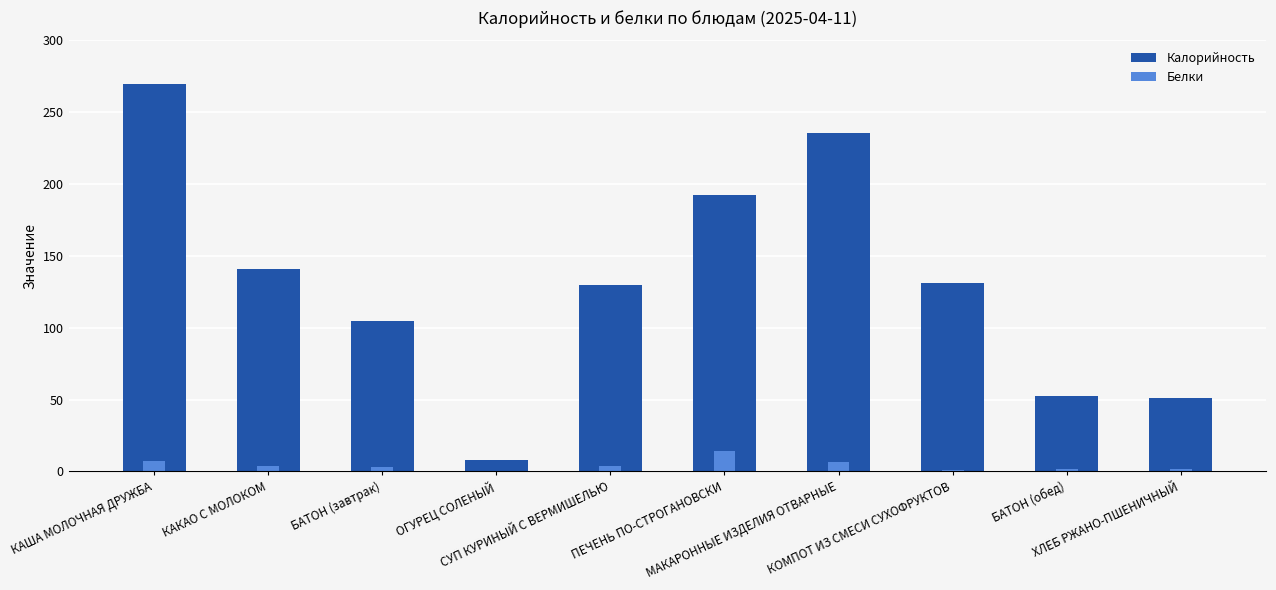

What is the maximum value for Белки?

14.5